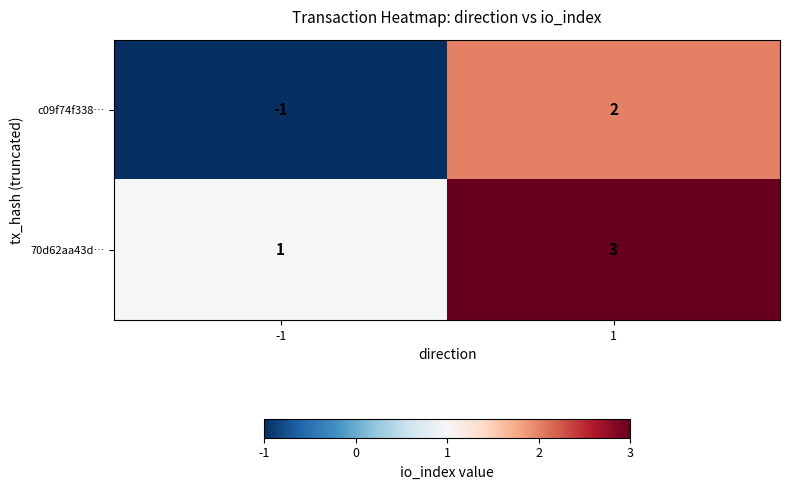

The 70d62aa43d… series shows 3 at 1. True or false?

True